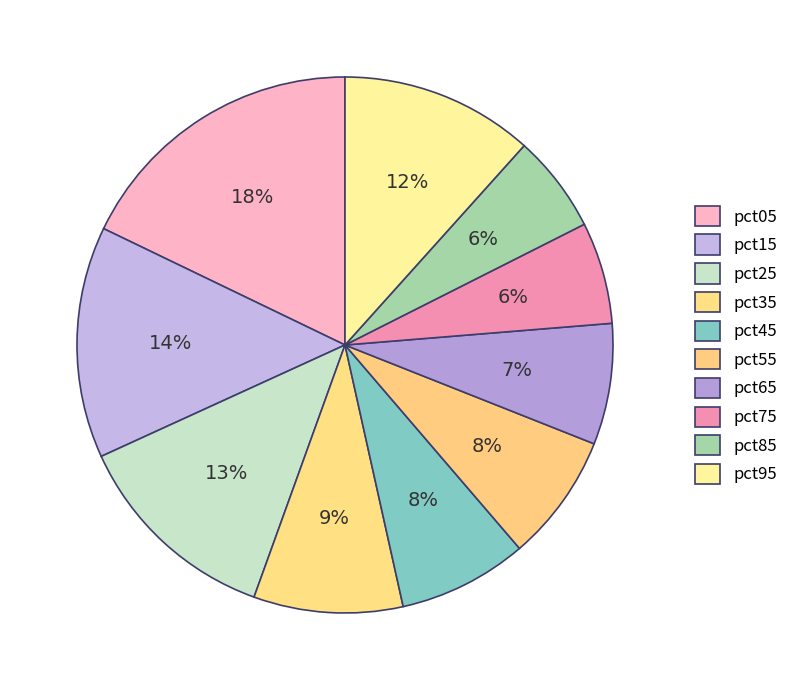

Is it true that pct85 is 6% of the pie?

True